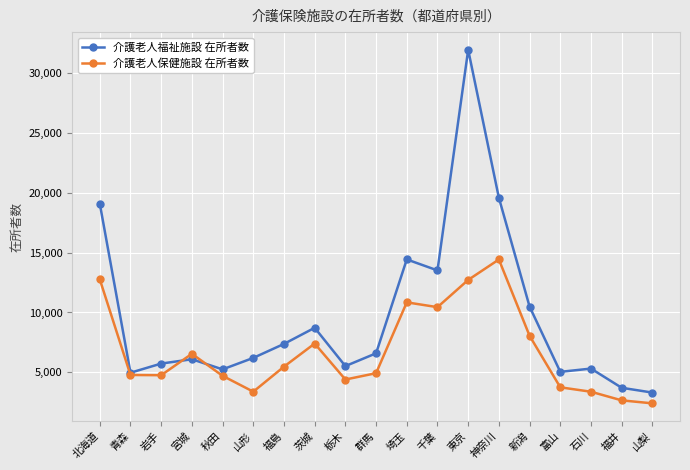

What are all the series names shown in the legend?

介護老人福祉施設 在所者数, 介護老人保健施設 在所者数